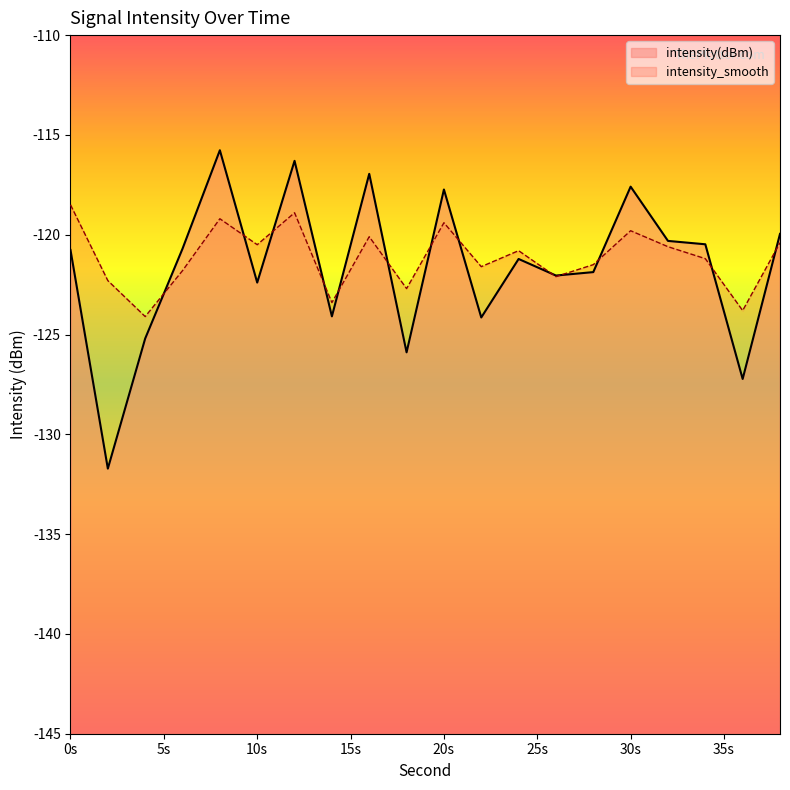

Rank the series by their maximum value, from lowest to highest.

intensity_smooth, intensity(dBm)